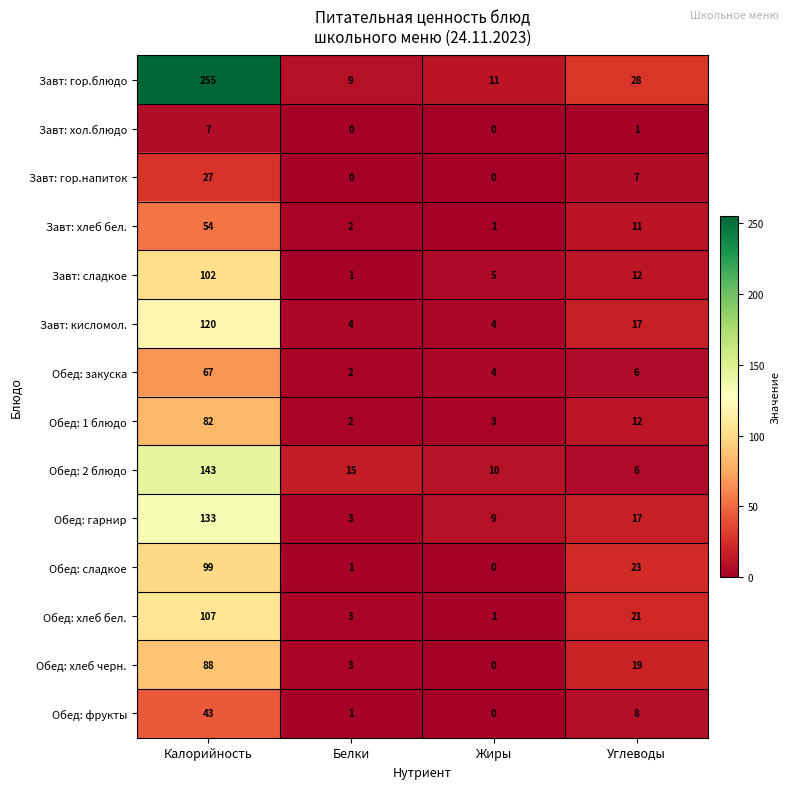

Where does the Завт: кисломол. series first go above 17?

Калорийность